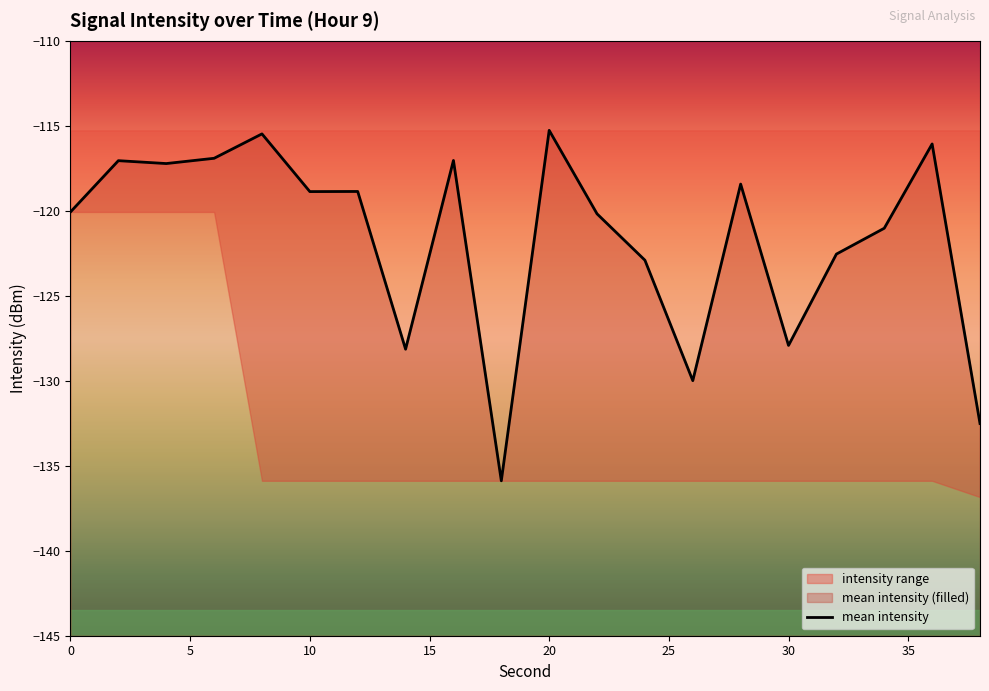

What is the difference between the maximum and minimum values?

20.6